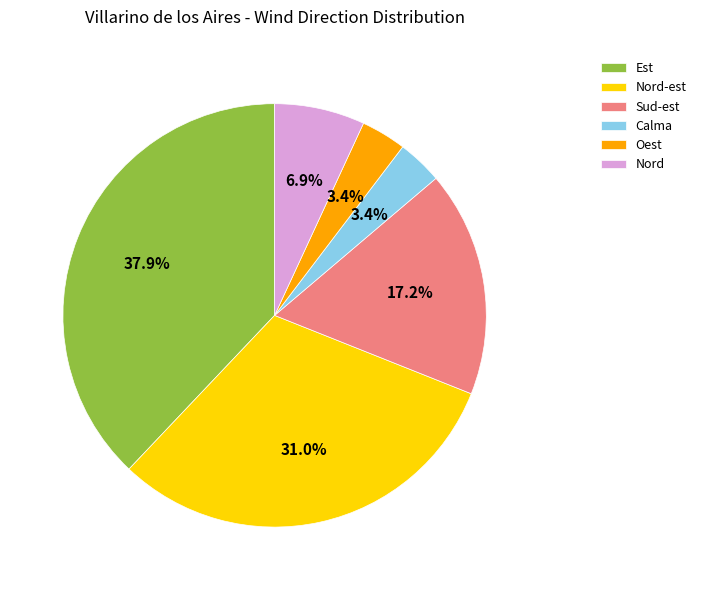

To the nearest percent, what percentage of the pie is Est?

38%